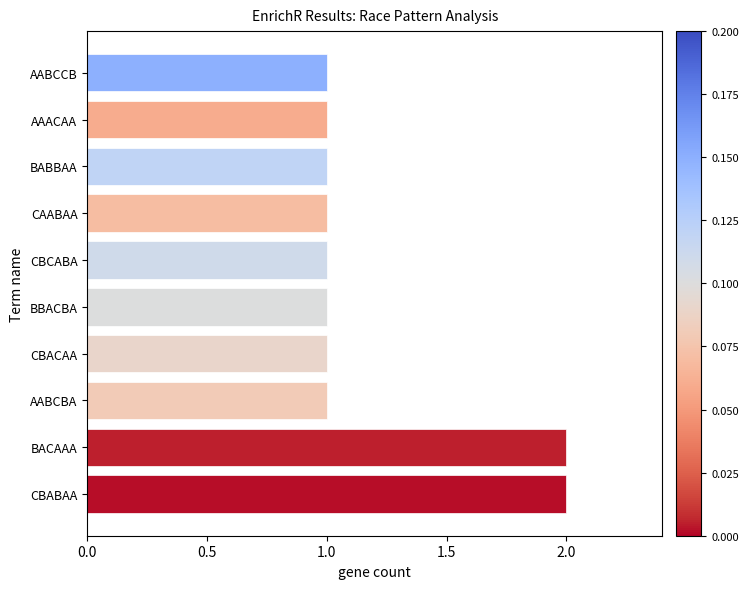

What is the sum of all values?

12